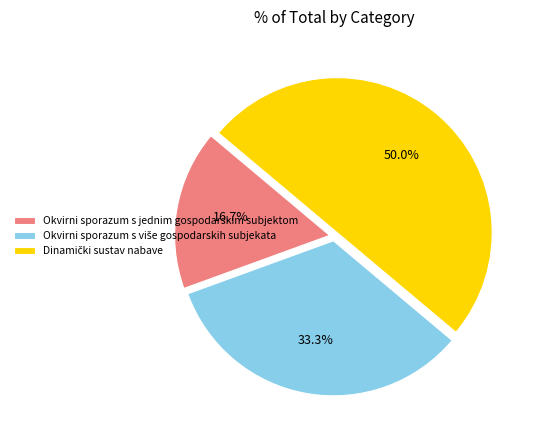

Which category has the smallest portion of the pie?

Okvirni sporazum s jednim gospodarskim subjektom